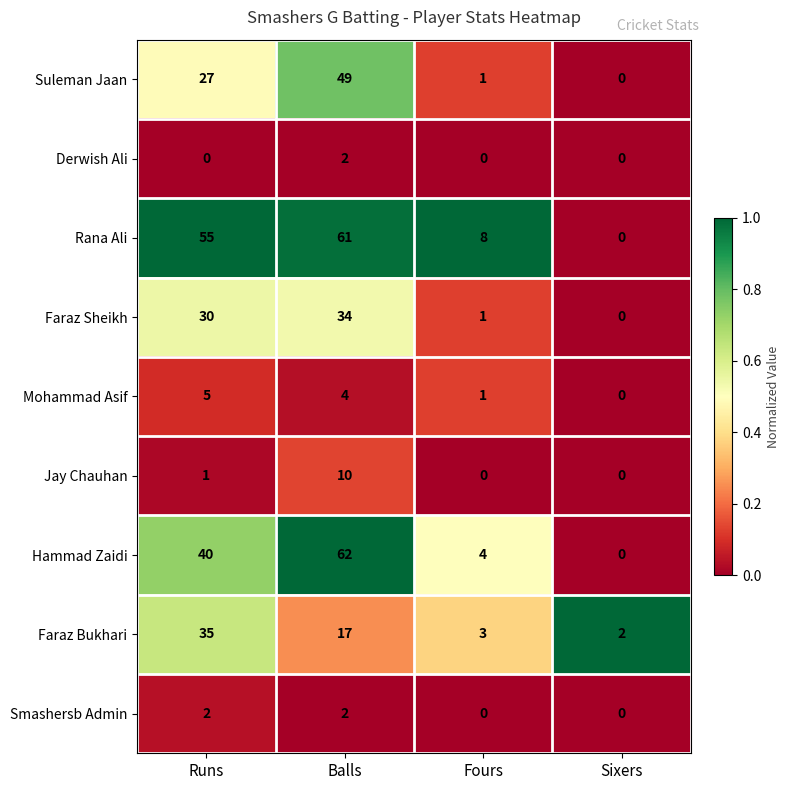

What is the spread (max minus min) of values at Fours?

8